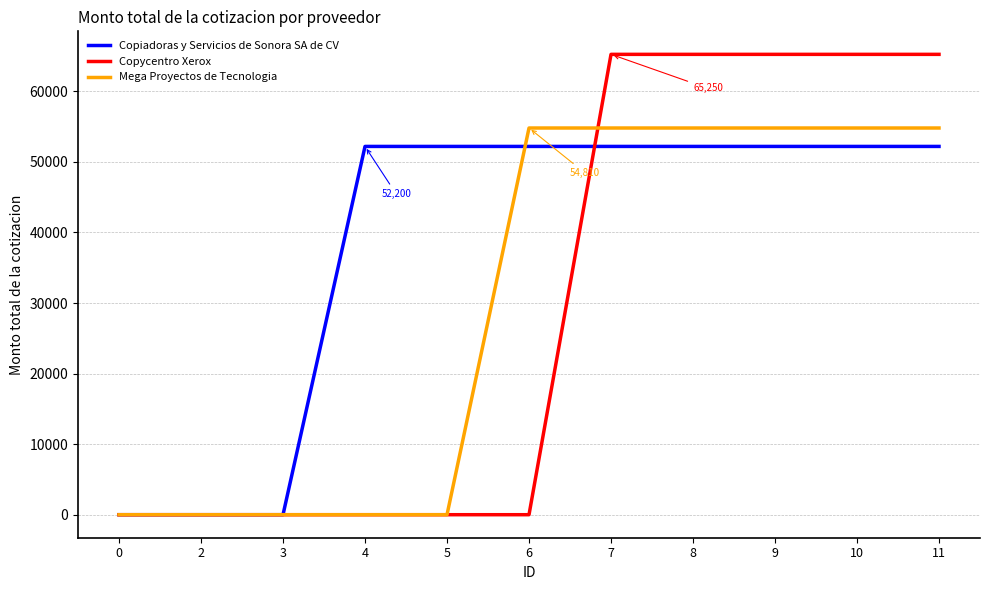

At 8, list the series in order from largest to smallest.

Copycentro Xerox, Mega Proyectos de Tecnologia, Copiadoras y Servicios de Sonora SA de CV